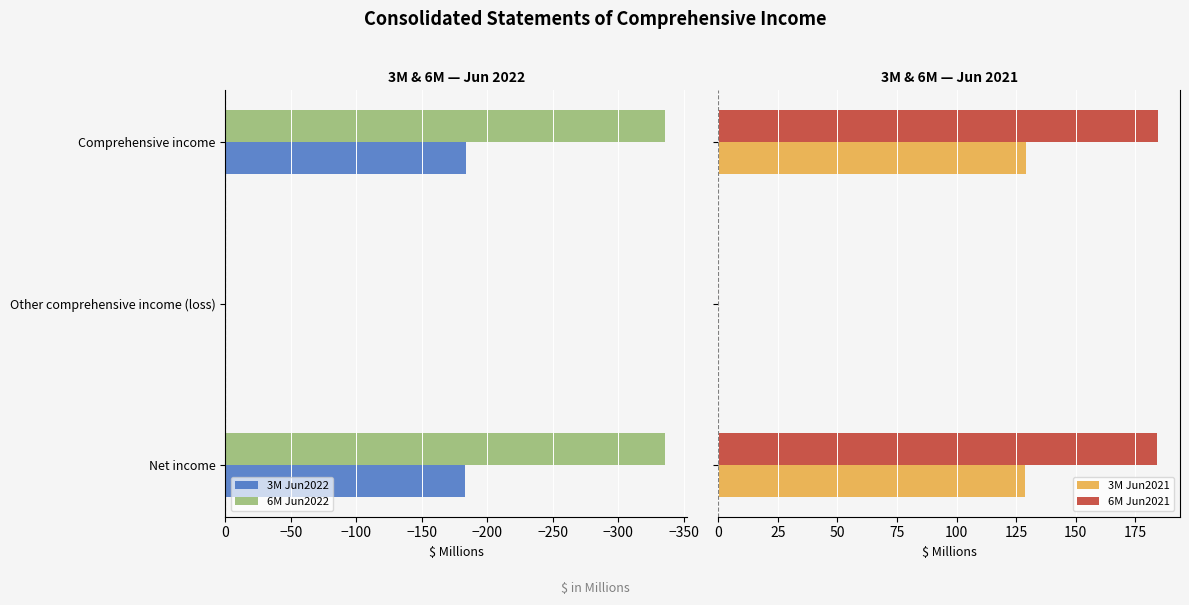

How many bars are there in each group?

4